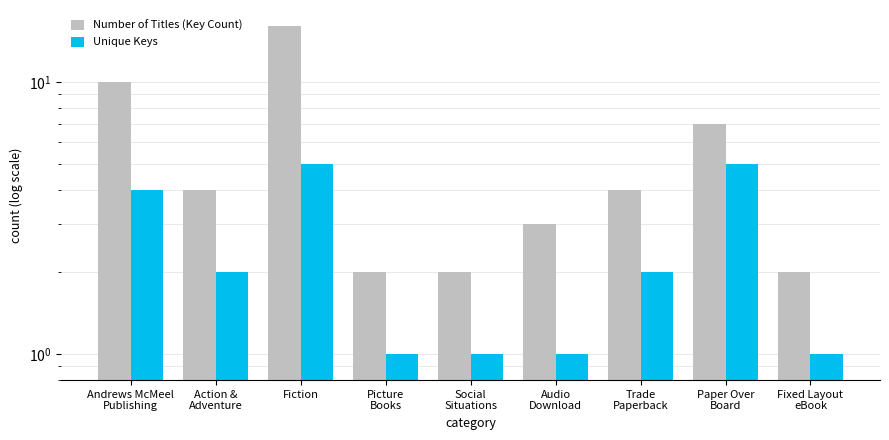

At which label is Number of Titles (Key Count) closest to 9?

Andrews McMeel
Publishing